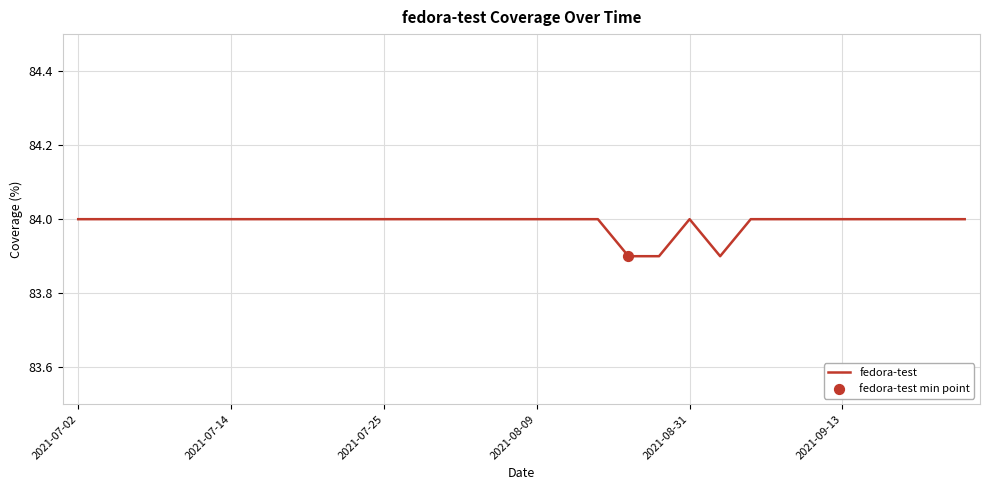

What is the greatest value displayed?

84.0